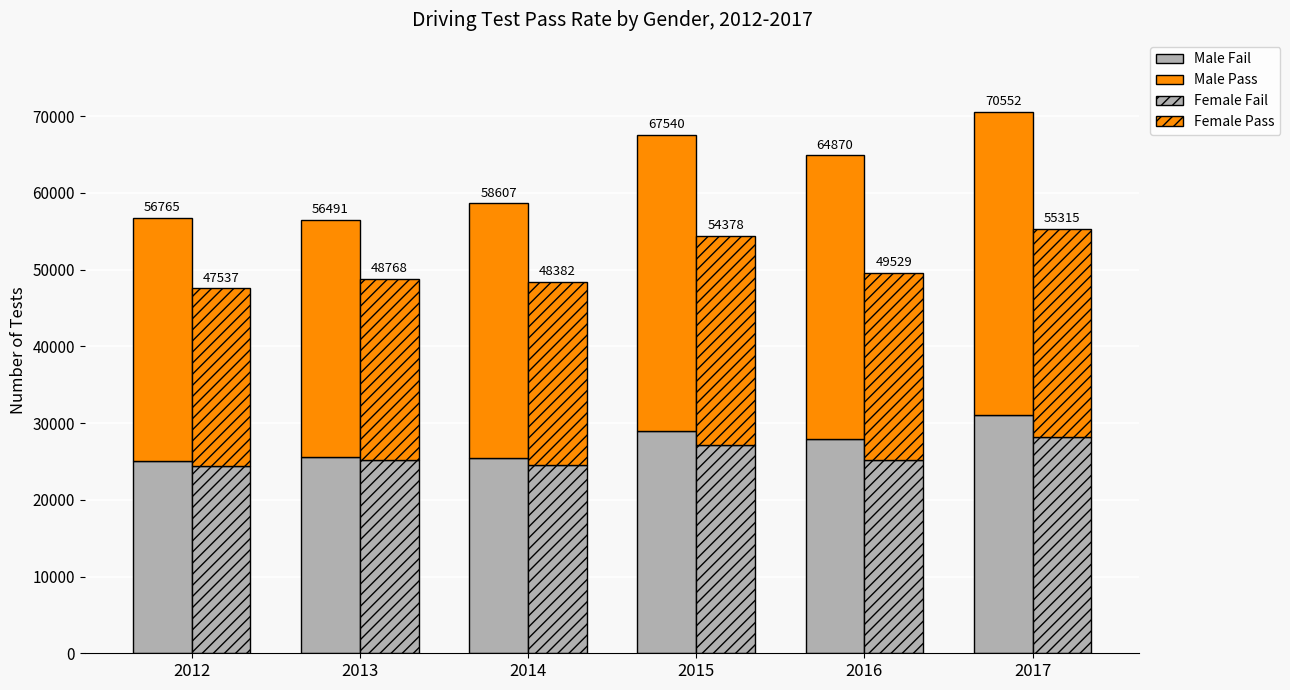

List the series in order of their peak value, highest first.

Male Pass, Male Fail, Female Fail, Female Pass